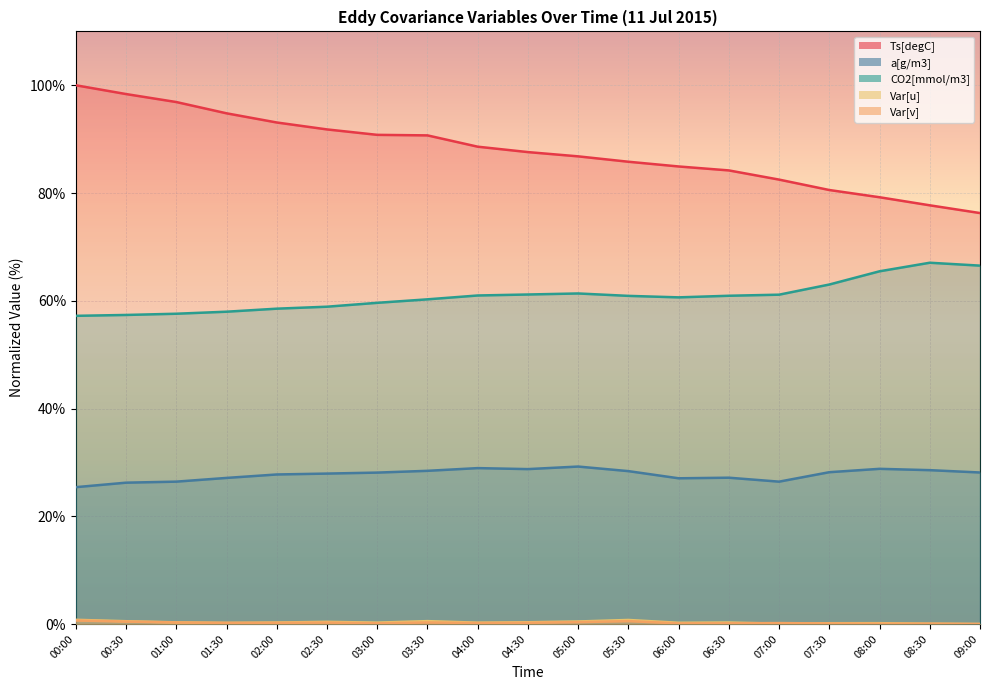

Which has a higher value, 05:30 or 00:30?

00:30